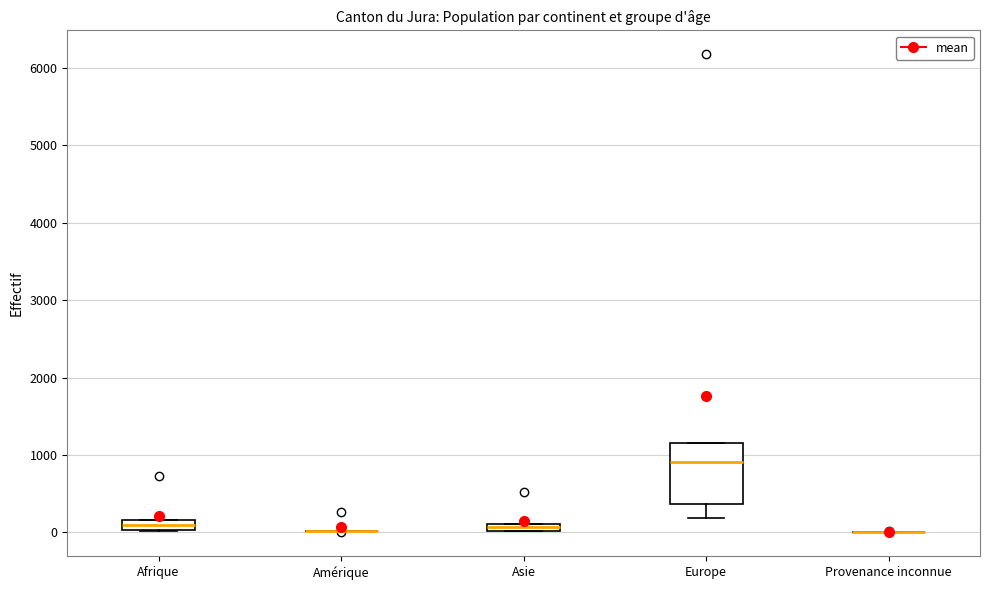

Which box is the tallest, from its lower edge to its upper edge?

Europe